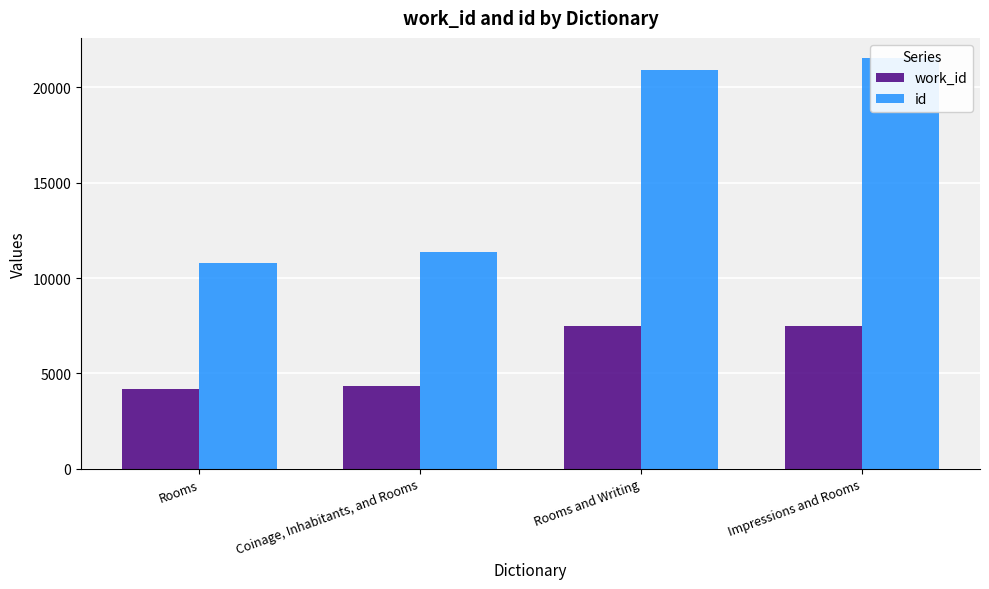

Which category has the lowest value across all series?

Rooms